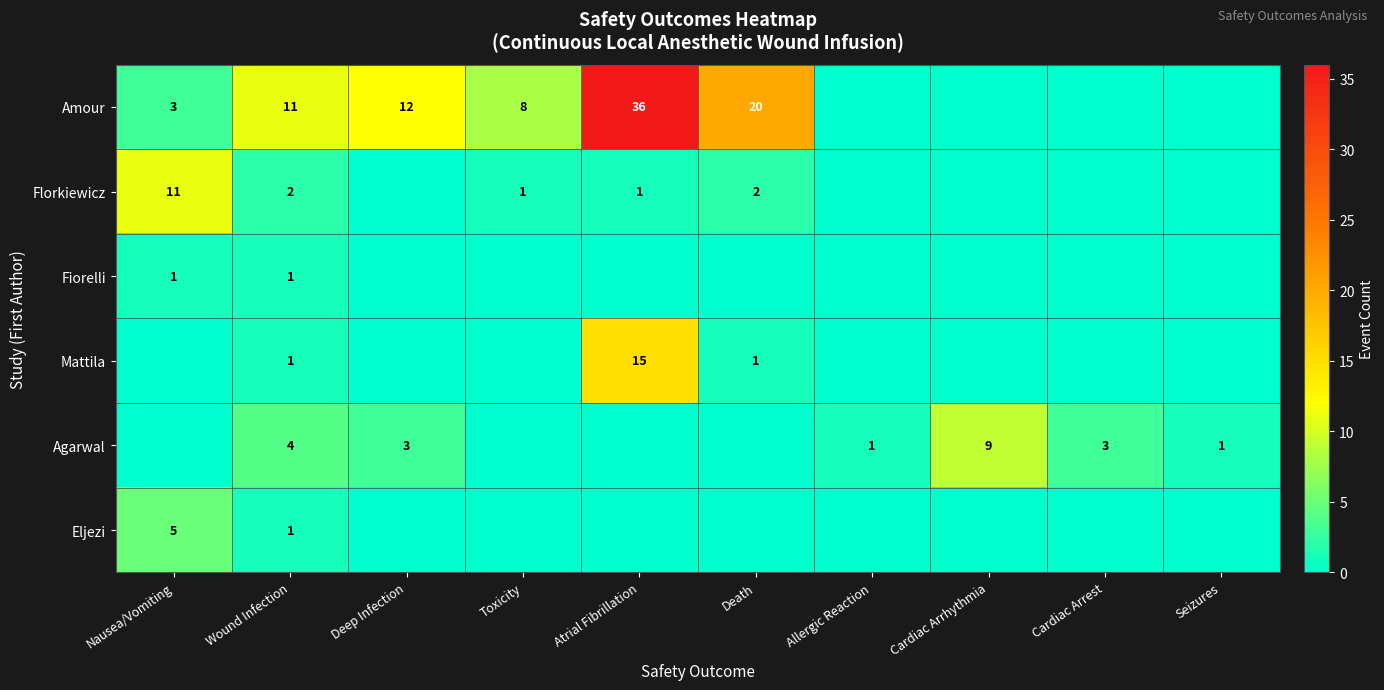

The value of Agarwal at Deep Infection is 3. True or false?

True